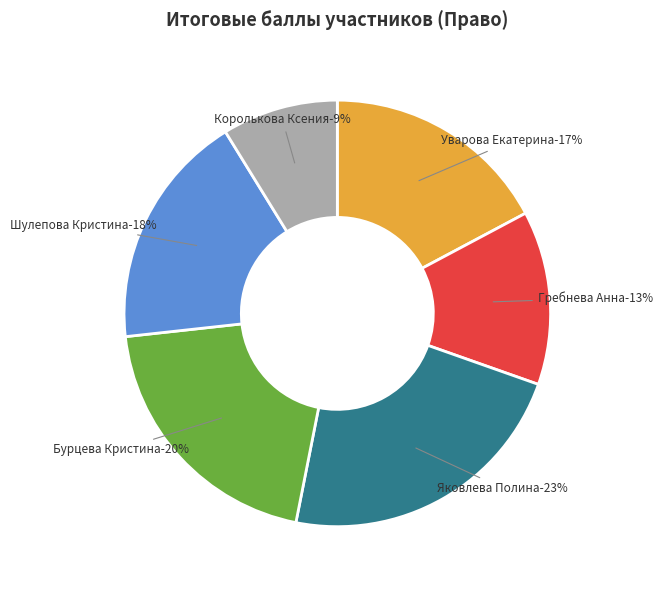

Rank the categories by value from lowest to highest.

Королькова Ксения
24, Гребнева Анна
36, Уварова Екатерина
47, Шулепова Кристина
49, Бурцева Кристина
55, Яковлева Полина
62